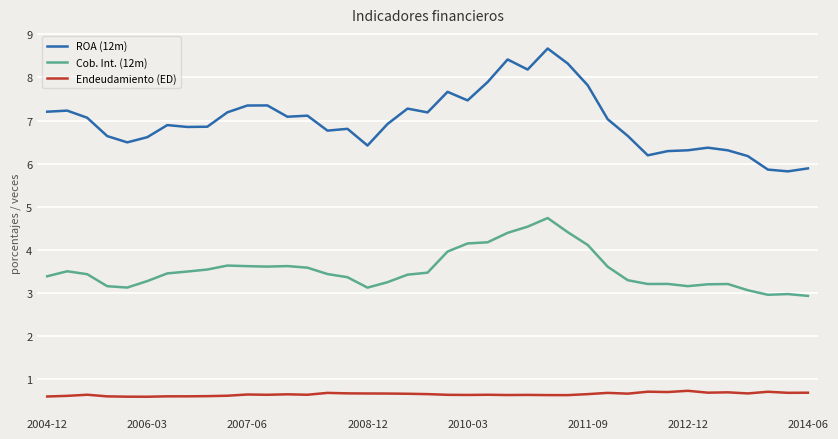

Which series has the largest total across all categories?

ROA (12m)